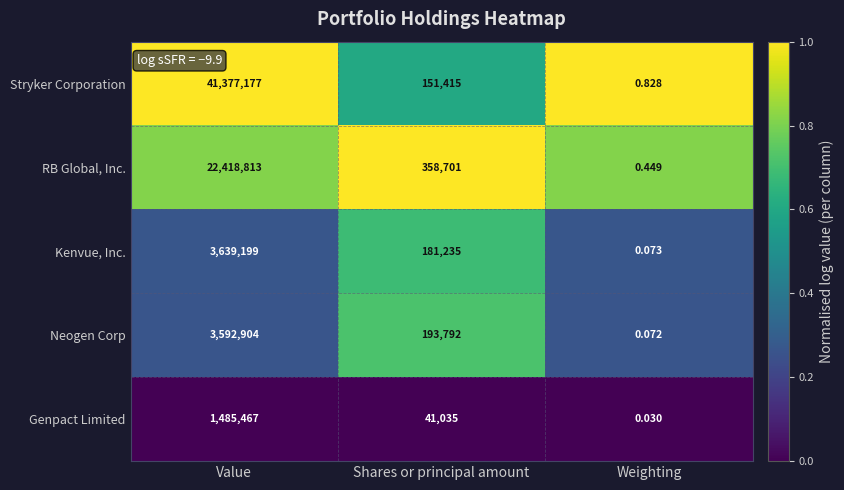

Which series has the largest total across all categories?

Stryker Corporation